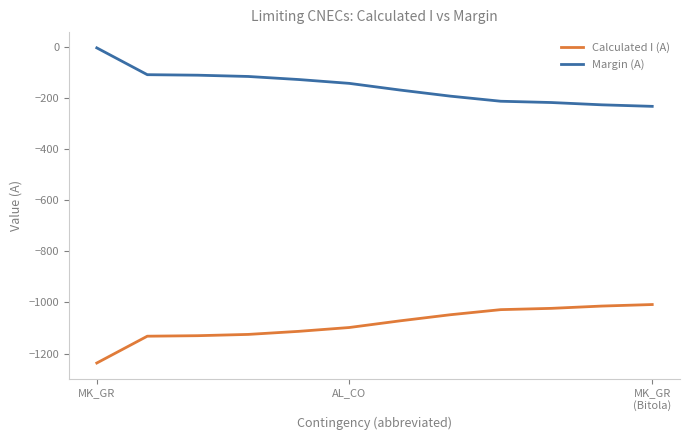

What is the minimum value for Calculated I (A)?

-1237